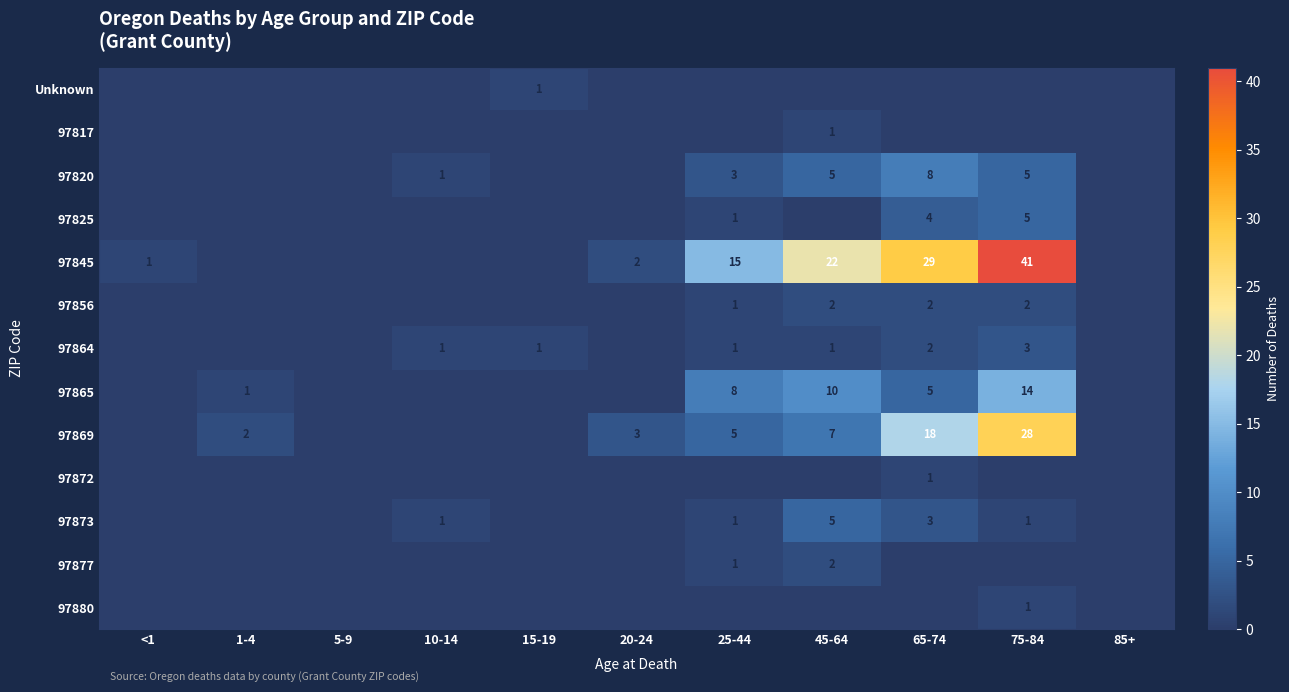

What is the difference between the highest and lowest values at 65-74?

29